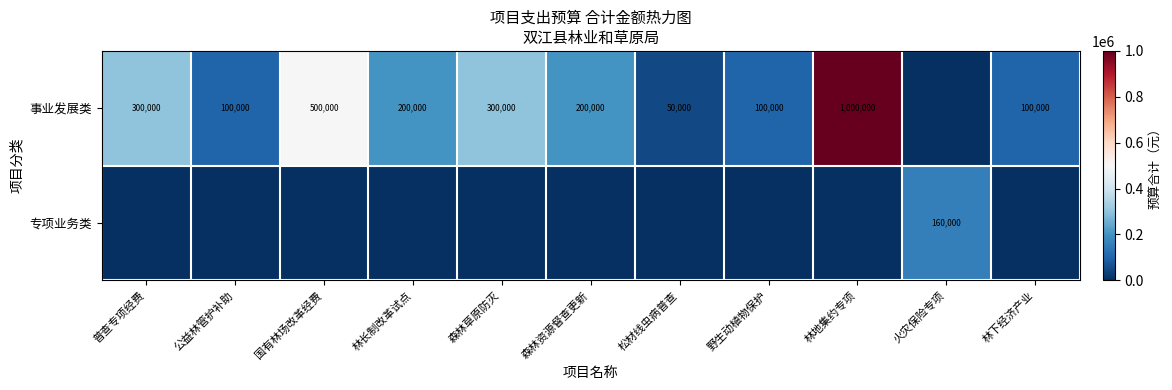

What is the difference between the 事业发展类 values at 森林资源督查更新 and 松材线虫病普查?

150000